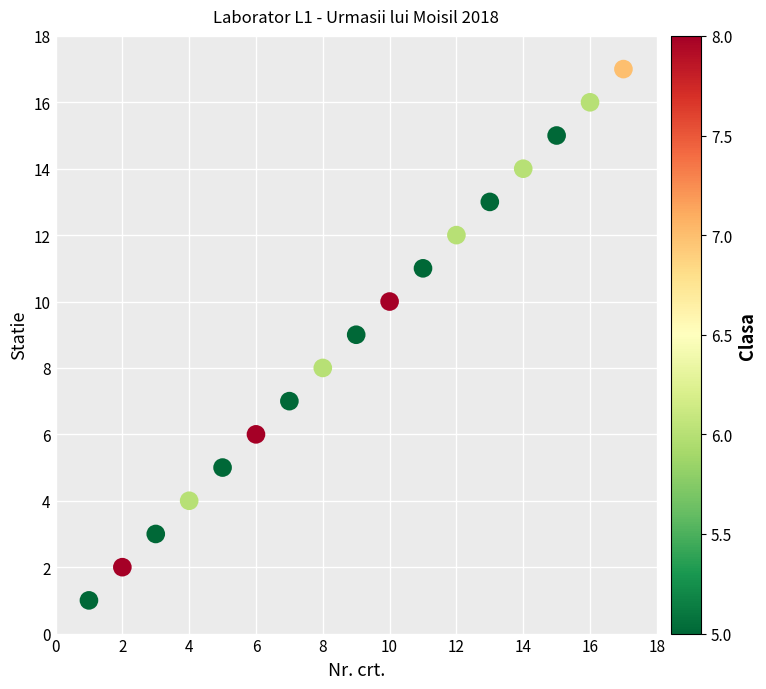

What is the range of Y values (max minus min)?

16